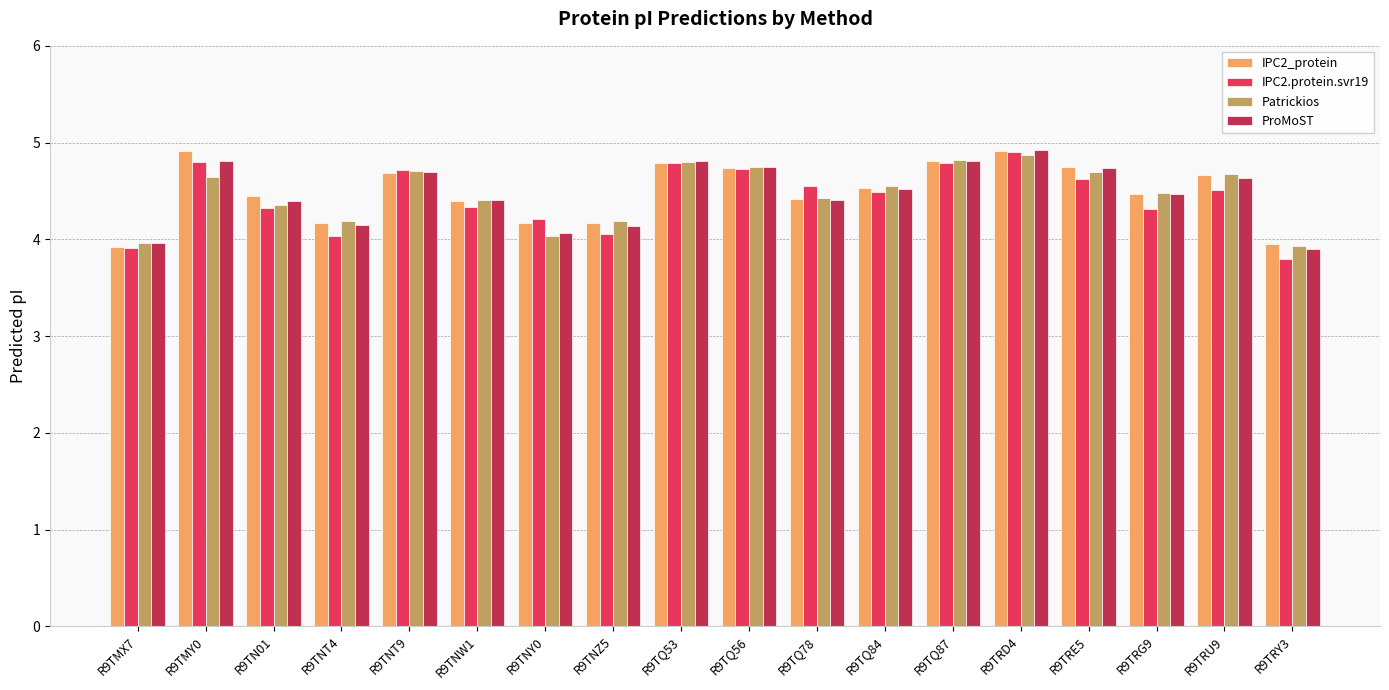

What is the label of the 14th bar from the left?

R9TRD4